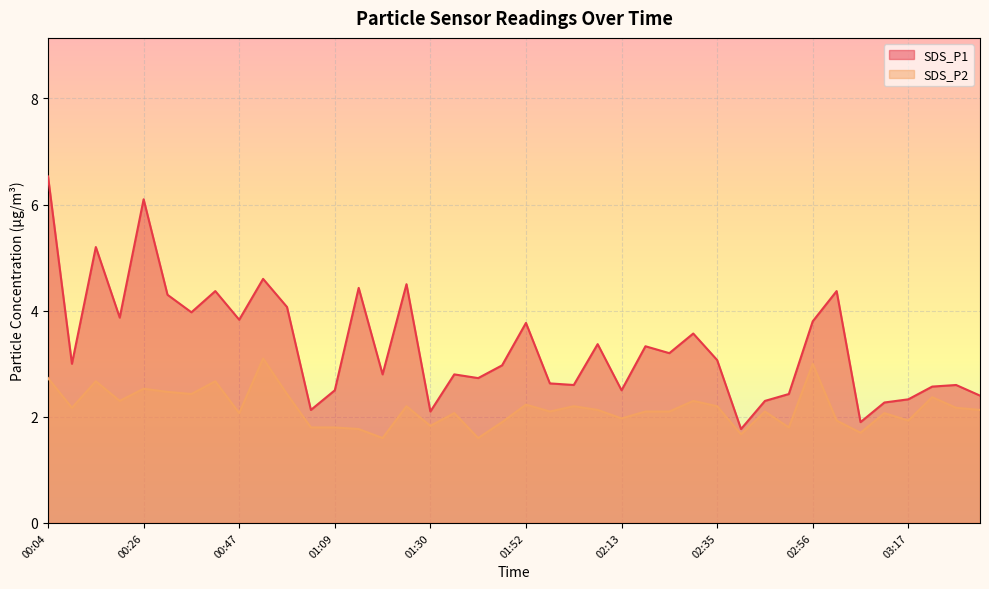

True or false: SDS_P1 and SDS_P2 cross at least once.

False